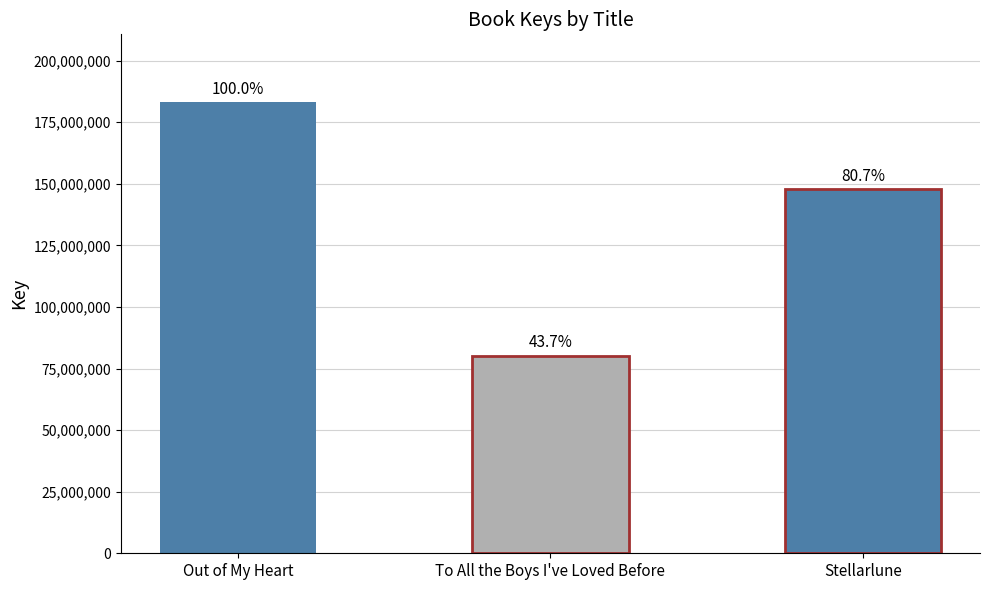

What is the change in value from To All the Boys I've Loved Before to Stellarlune?

+67730161